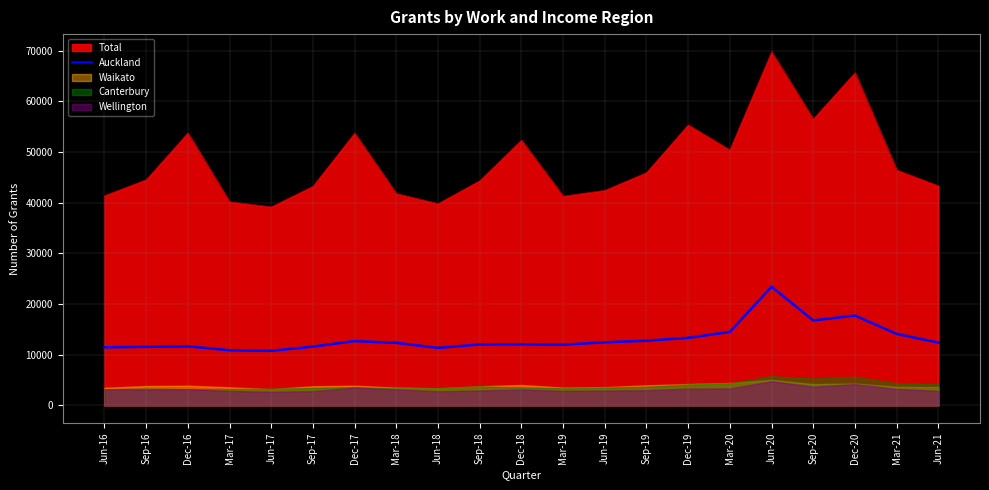

How many lines are shown in the chart?

1